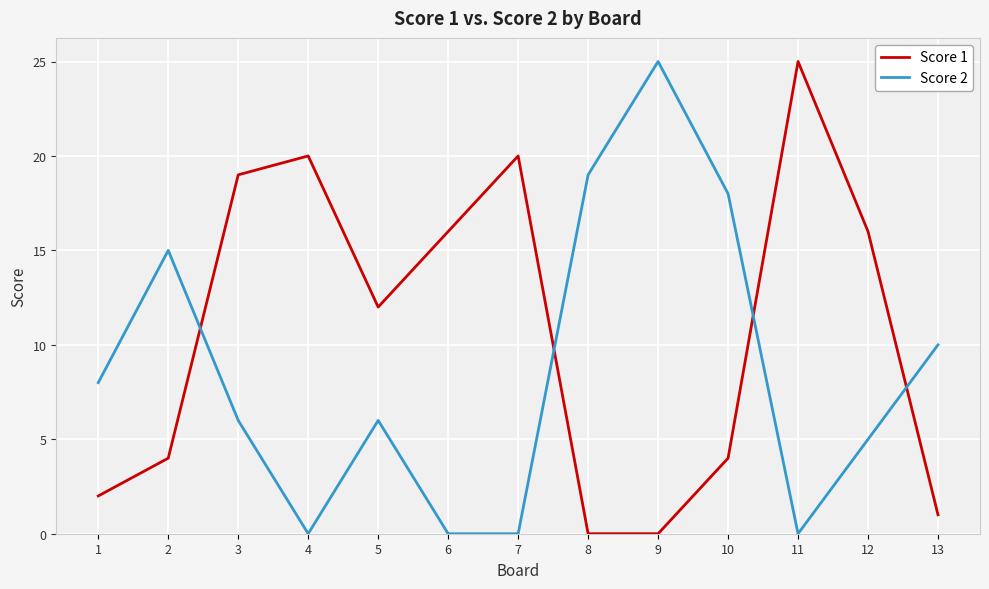

The value of Score 2 at 12 is 5. True or false?

True